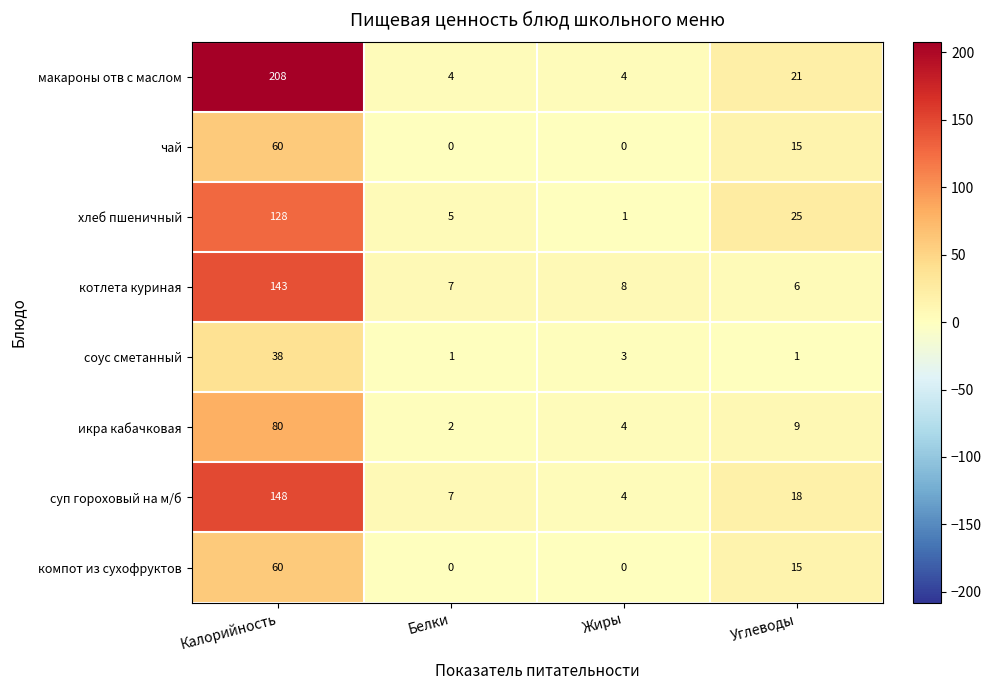

Where does the компот из сухофруктов series first go above 15?

Калорийность